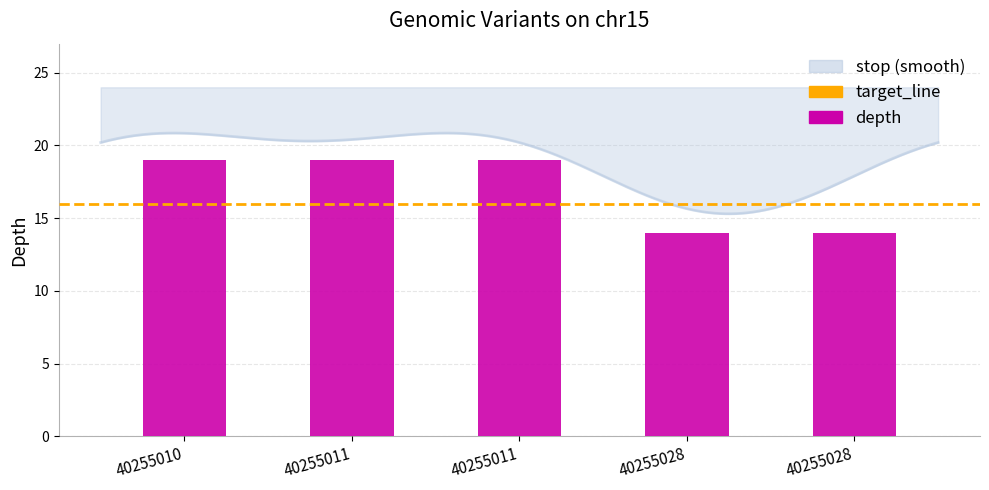

What is the change in value from 40255010 to 40255028?

-5